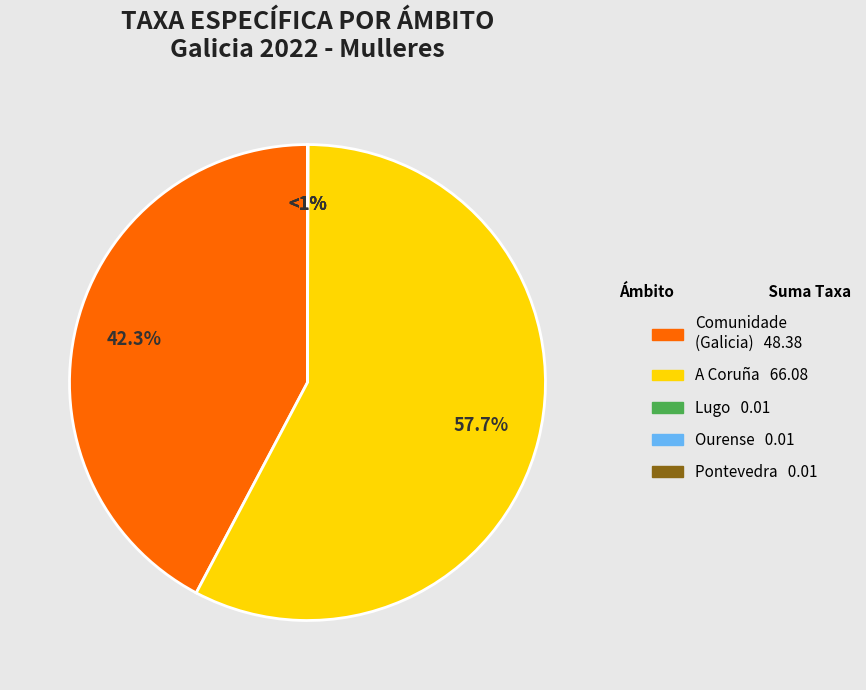

Does Ourense account for over 50% of the chart?

No